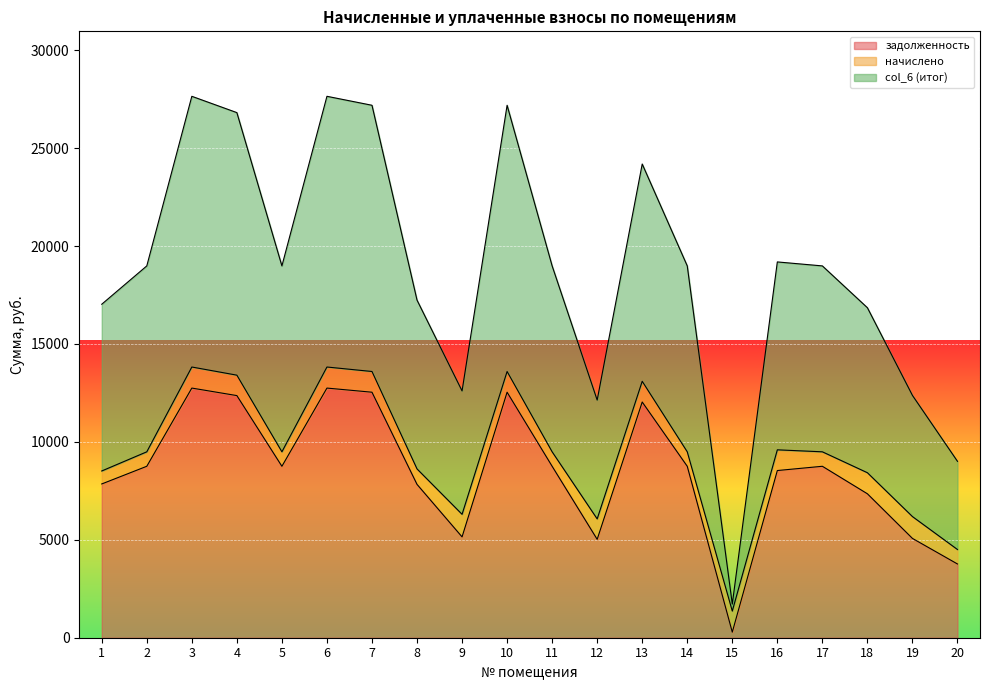

How many lines are shown in the chart?

3